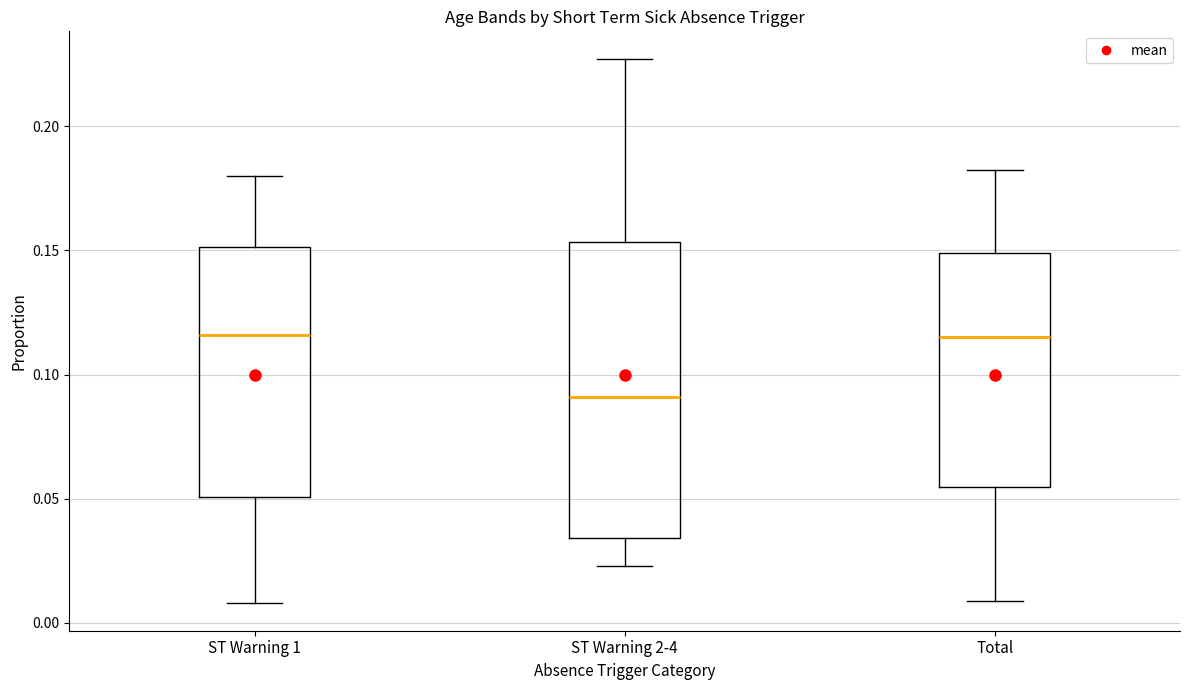

Where does the upper whisker of the box for ST Warning 1 end on the y-axis? The values are not printed on the chart, so give them approximately, as read against the axis.

0.180